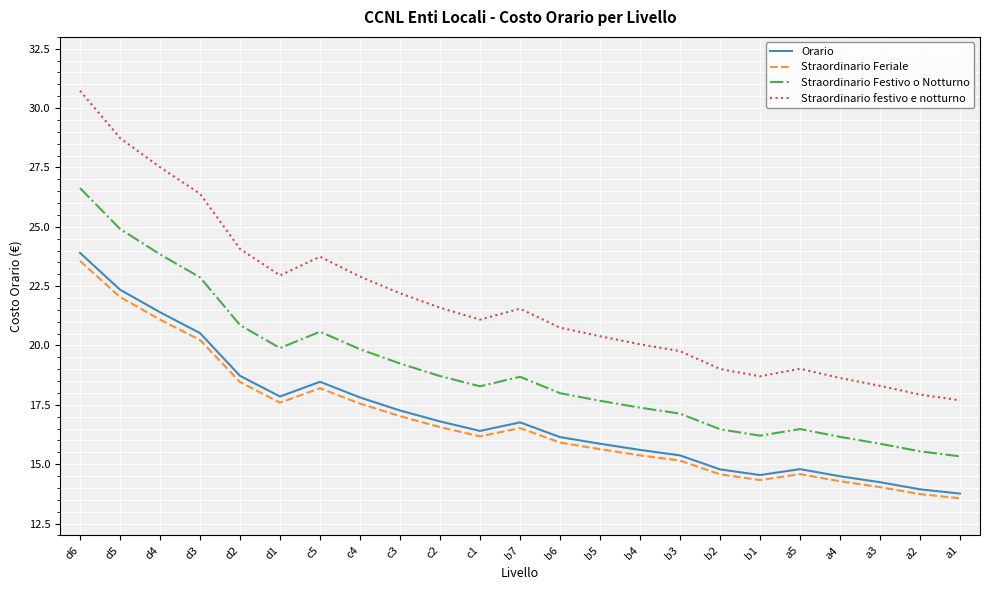

Is this an area chart (filled region under the line)?

No